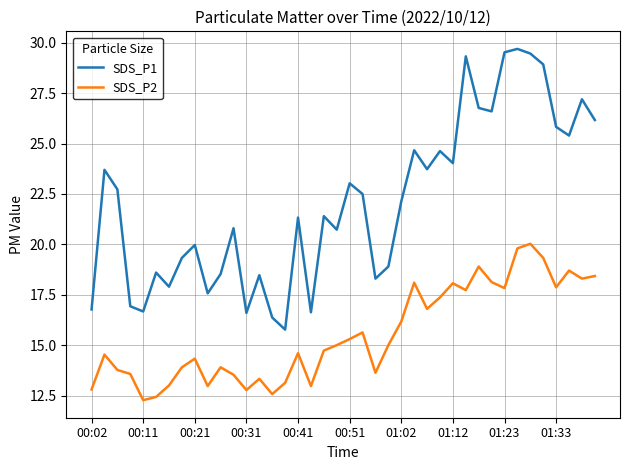

Rank the series by their maximum value, from lowest to highest.

SDS_P2, SDS_P1